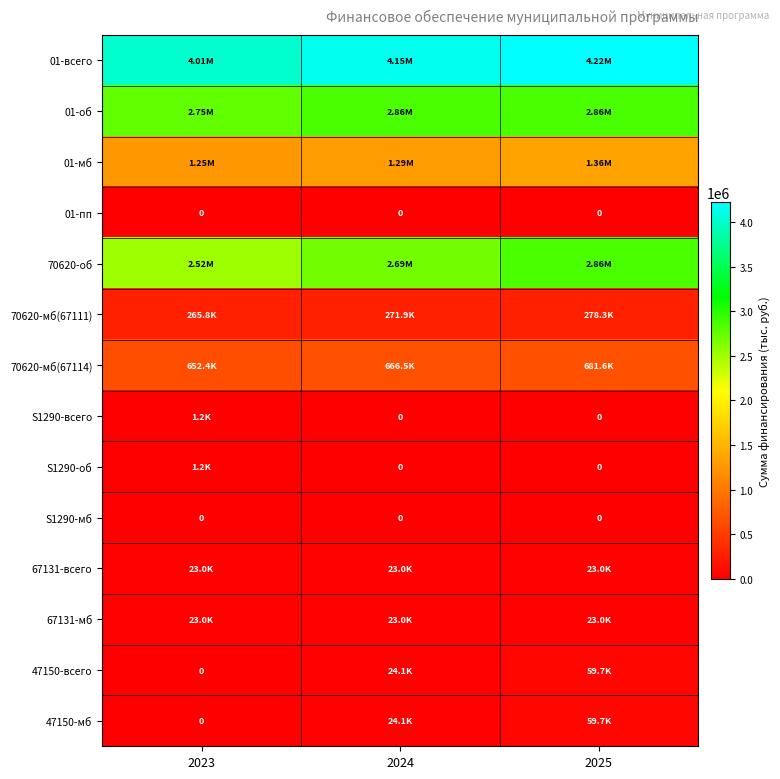

At which label is 70620-мб(67114) closest to 666965?

2024